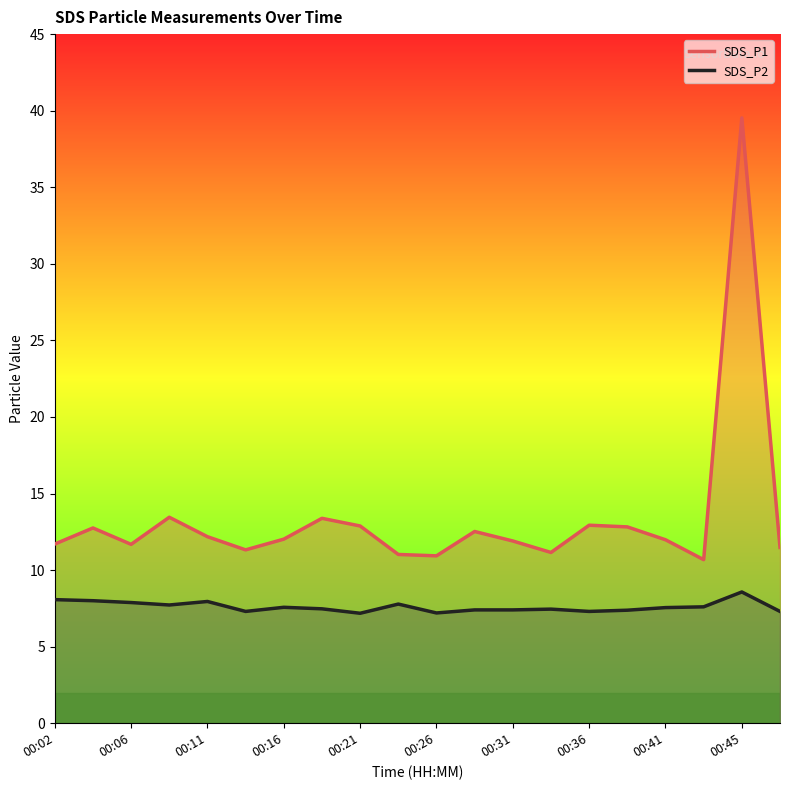

True or false: SDS_P2 and SDS_P1 cross at least once.

False